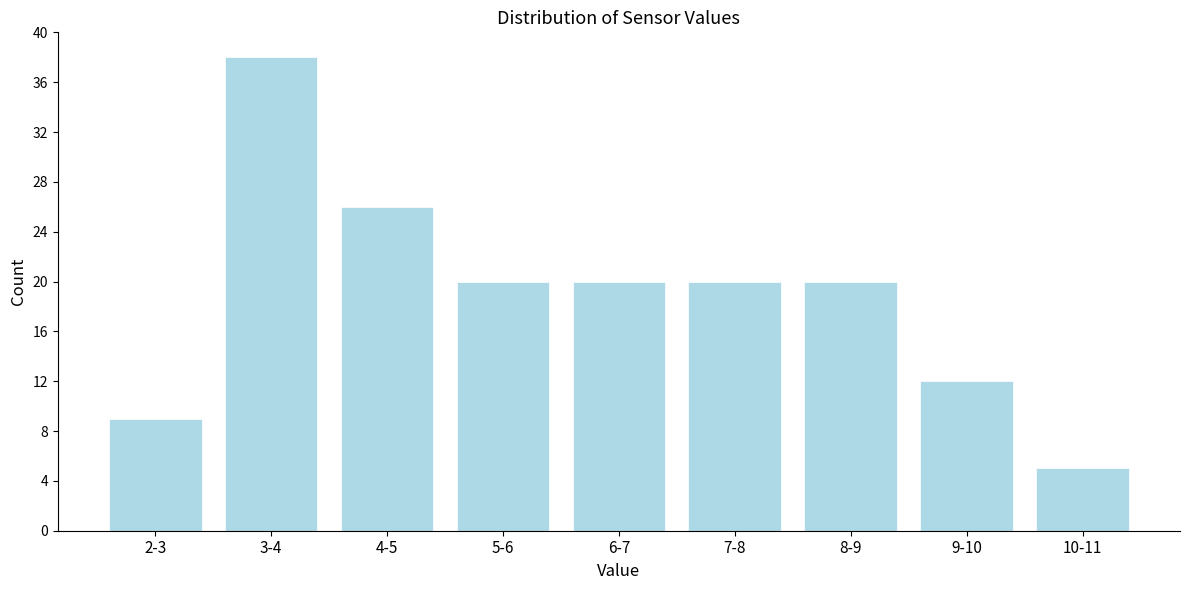

Reading left to right, extract all data points from this chart.

9	38	26	20	20	20	20	12	5